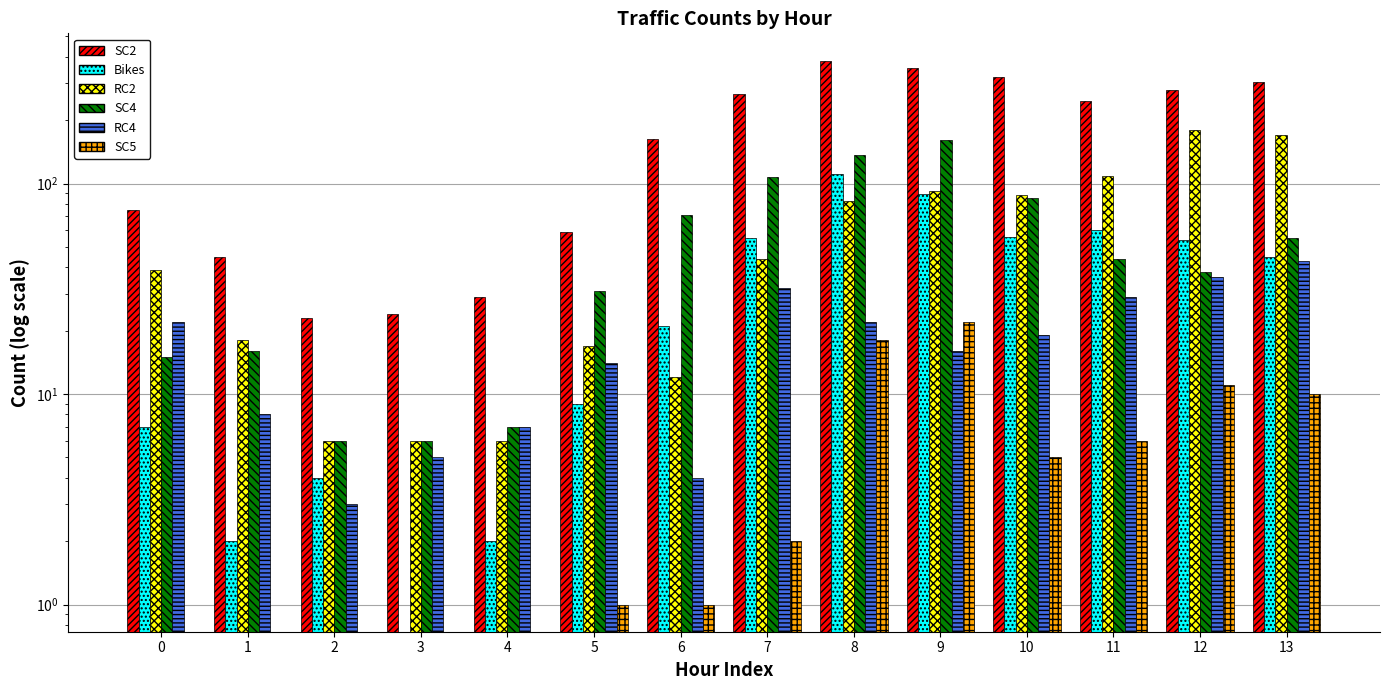

Reading left to right, extract all data points from this chart.

SC2: 0=75	1=45	2=23	3=24	4=29	5=59	6=163	7=265	8=384	9=352	10=319	11=246	12=277	13=304
Bikes: 0=7	1=2	2=4	3=0	4=2	5=9	6=21	7=55	8=111	9=89	10=56	11=60	12=54	13=45
RC2: 0=39	1=18	2=6	3=6	4=6	5=17	6=12	7=44	8=83	9=92	10=88	11=108	12=179	13=170
SC4: 0=15	1=16	2=6	3=6	4=7	5=31	6=71	7=107	8=136	9=161	10=85	11=44	12=38	13=55
RC4: 0=22	1=8	2=3	3=5	4=7	5=14	6=4	7=32	8=22	9=16	10=19	11=29	12=36	13=43
SC5: 0=0	1=0	2=0	3=0	4=0	5=1	6=1	7=2	8=18	9=22	10=5	11=6	12=11	13=10